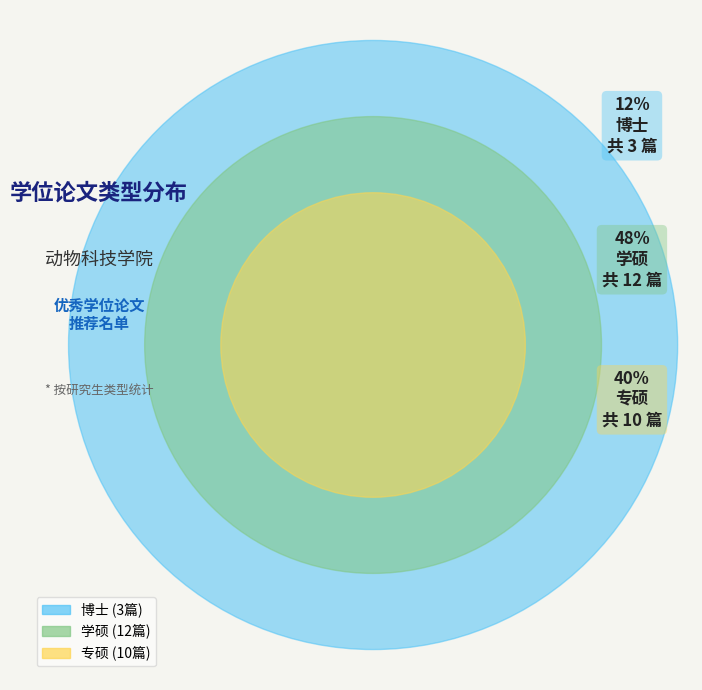

True or false: 专硕 accounts for 40% of the total.

True